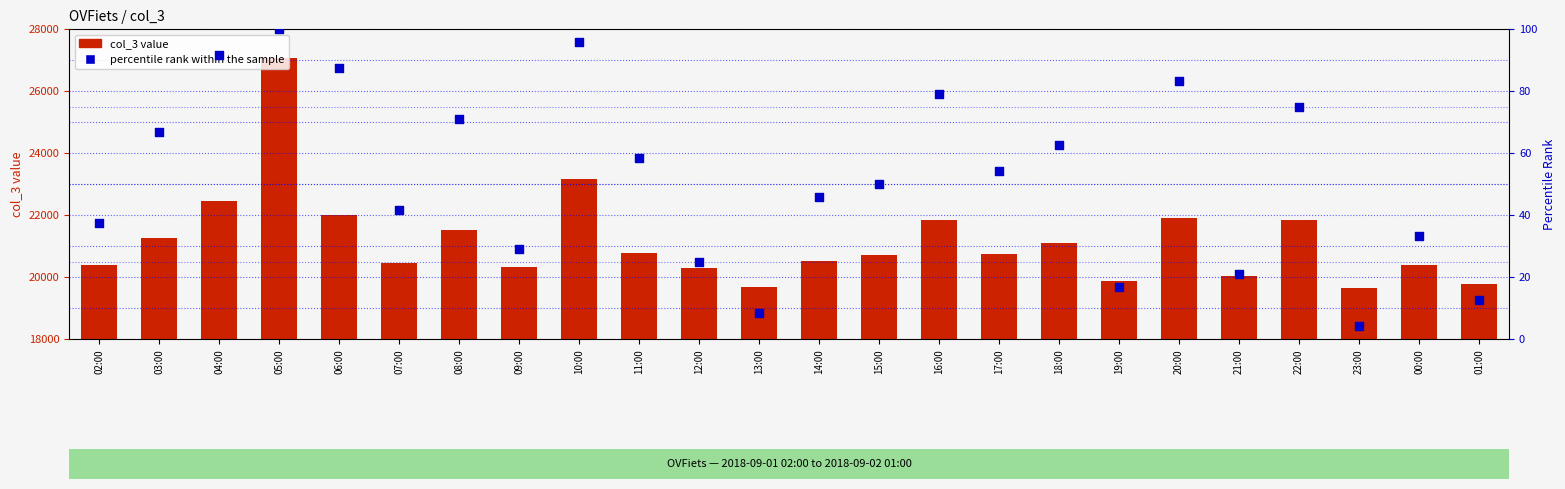

Which series reaches the maximum Y coordinate?

col_3 value